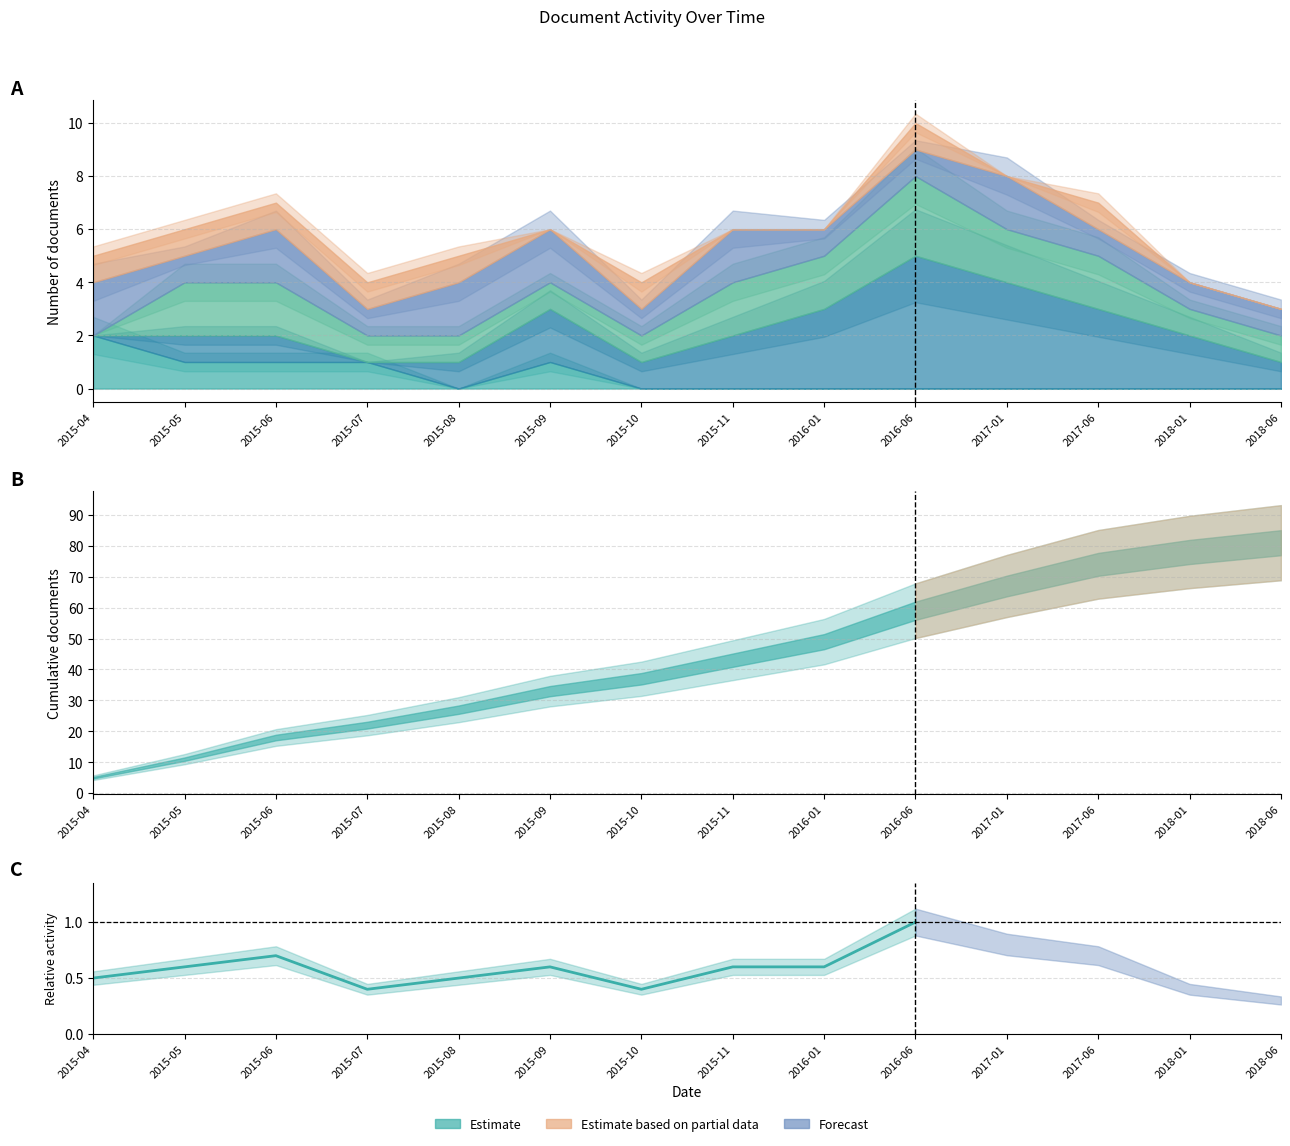

What position from the left is 2015-10?

7